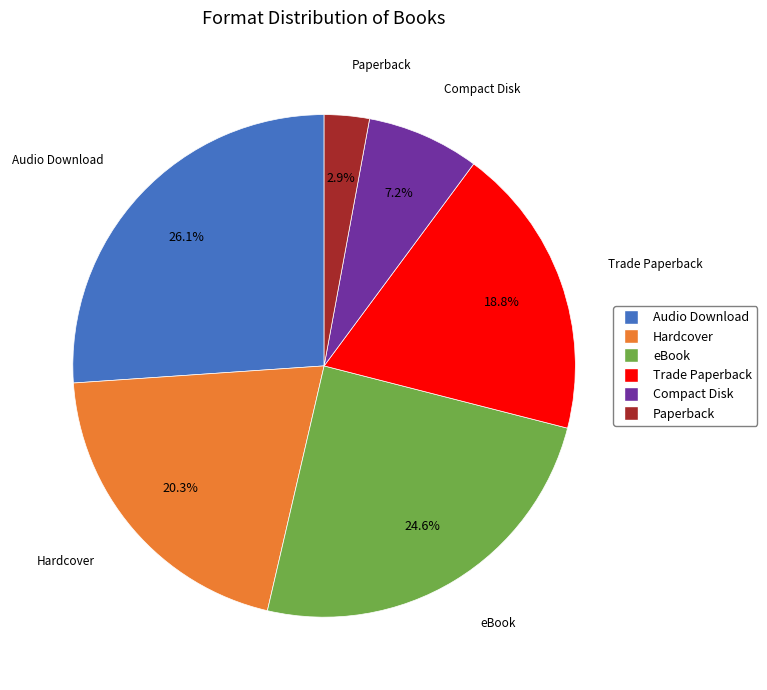

What is the total percentage of Hardcover and eBook?

44.9%